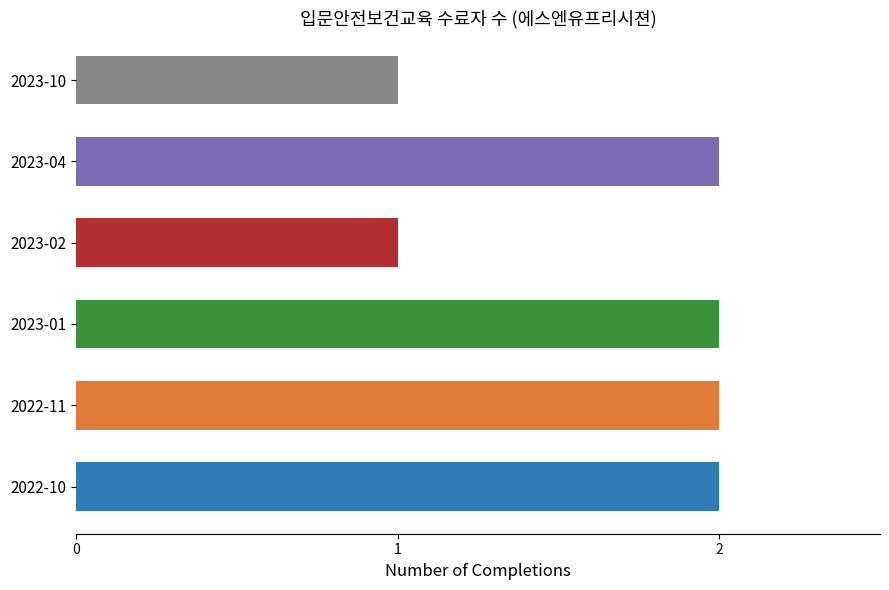

True or false: the data shows 1 at 2023-02.

True